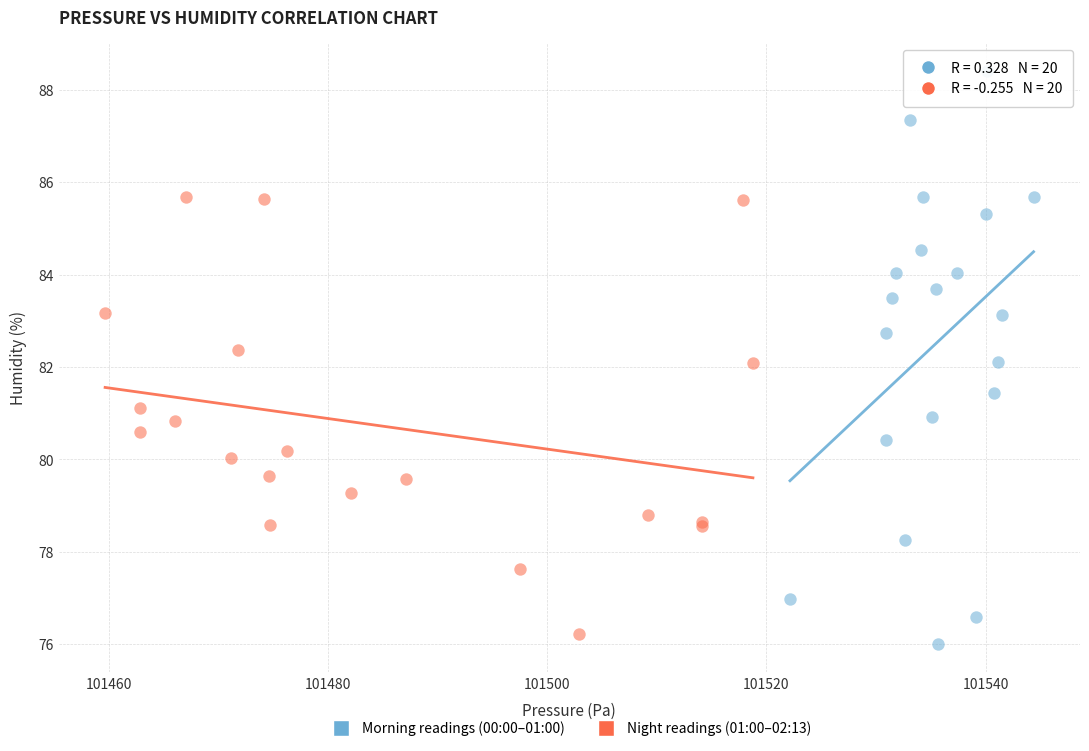

Which series reaches the maximum Y coordinate?

Morning readings (00:00–01:00)